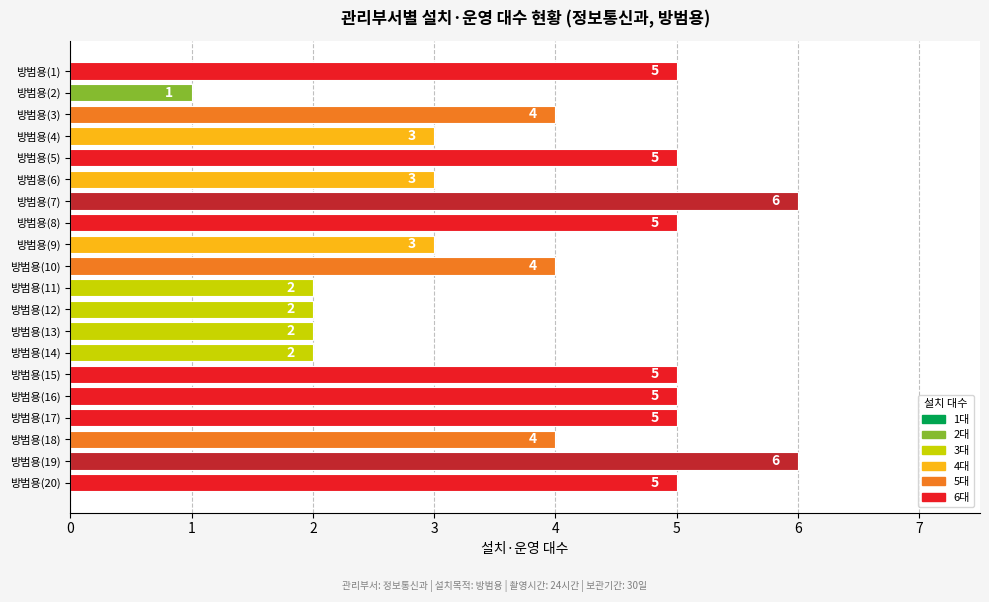

What is the label of the 4th bar from the bottom?

방범용(17)